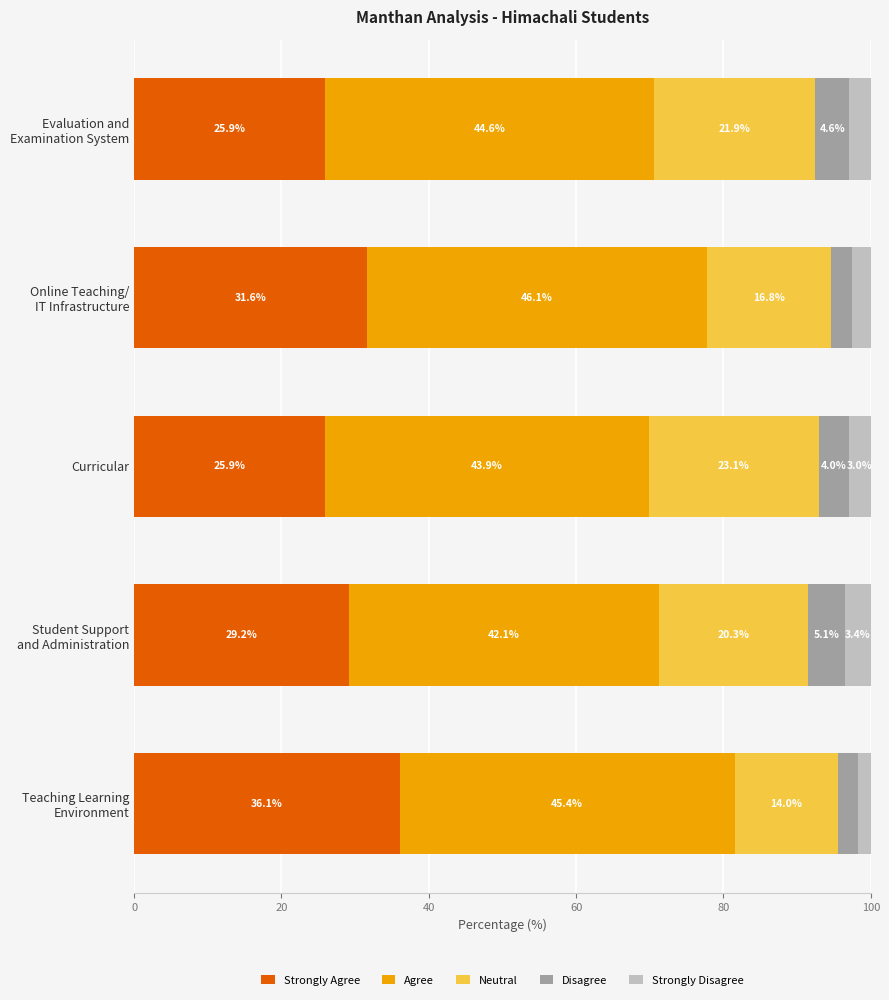

Reading left to right, list all the values displayed in this chart.

Strongly Agree: 36.1	29.2	25.9	31.6	25.9
Agree: 45.4	42.1	43.9	46.1	44.6
Neutral: 14.0	20.3	23.1	16.8	21.9
Disagree: 2.7	5.1	4.0	2.9	4.6
Strongly Disagree: 1.8	3.4	3.0	2.5	3.0